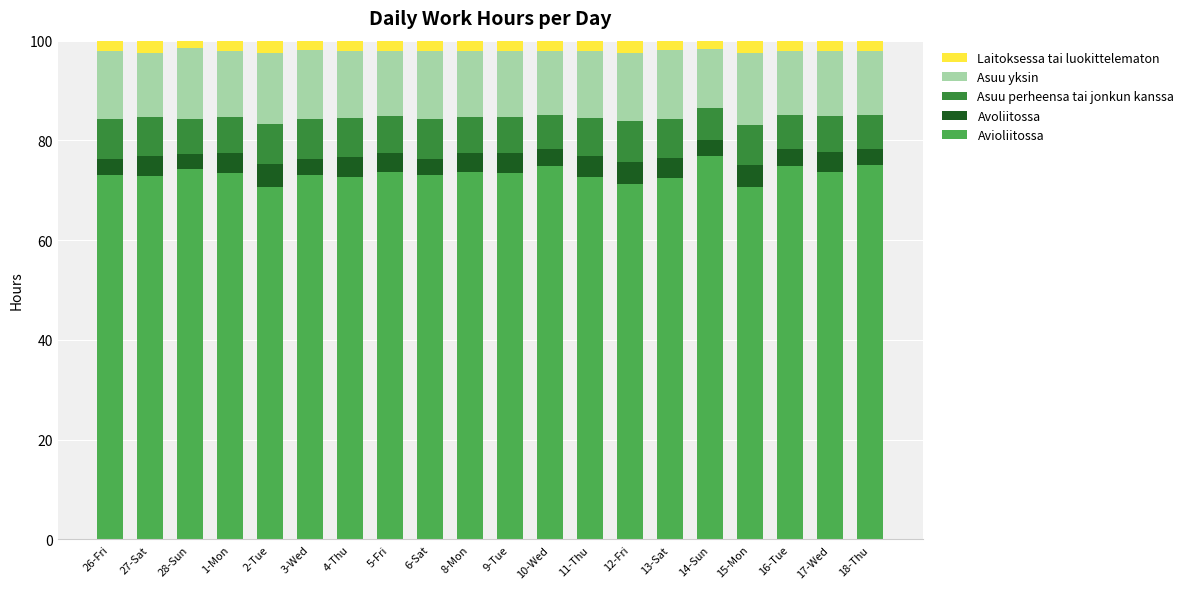

Count the number of categories in the chart.

20